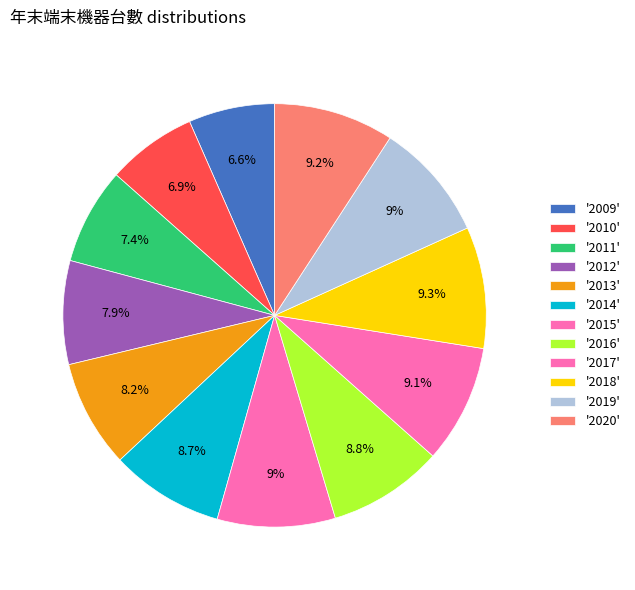

Which slice is the smallest?

2009